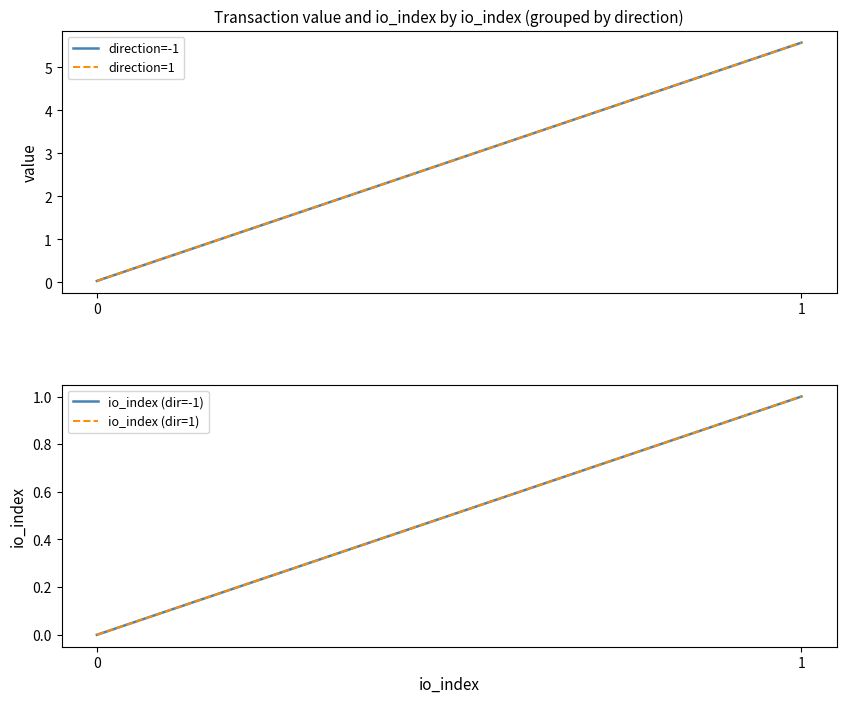

What is the total value across all series at 0?

0.1